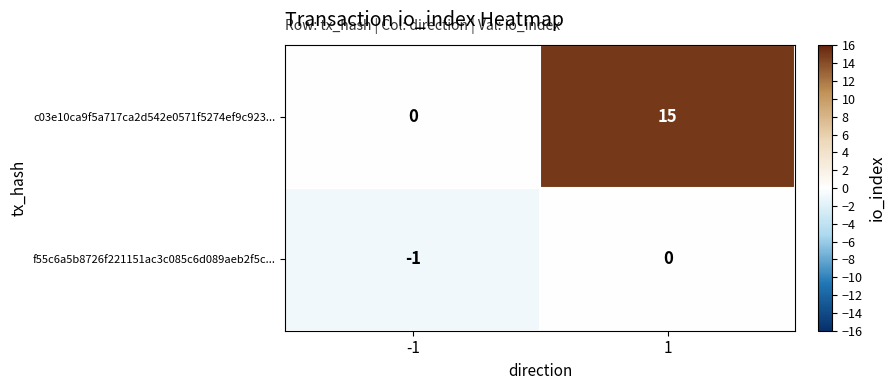

The value of c03e10ca9f5a717ca2d542e0571f5274ef9c923... at -1 is 0. True or false?

True